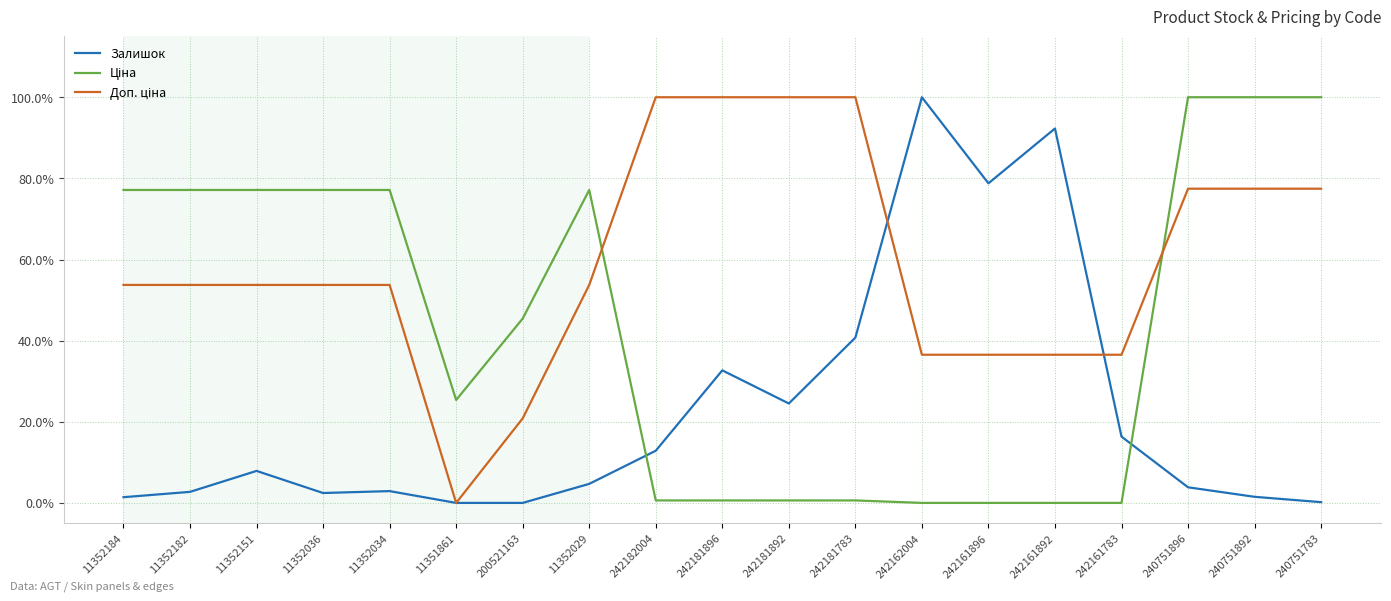

Which series has the largest total across all categories?

Доп. ціна